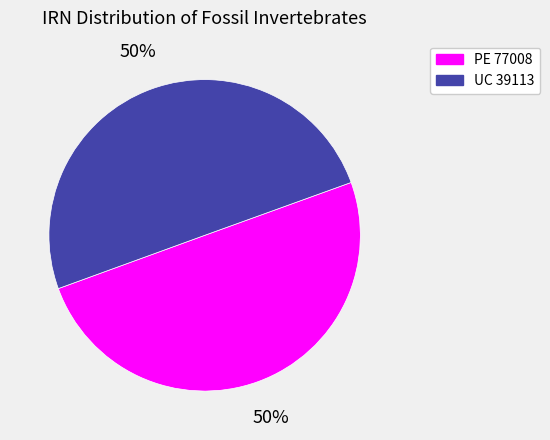

Is the sum of UC 39113 and PE 77008 greater than half?

Yes